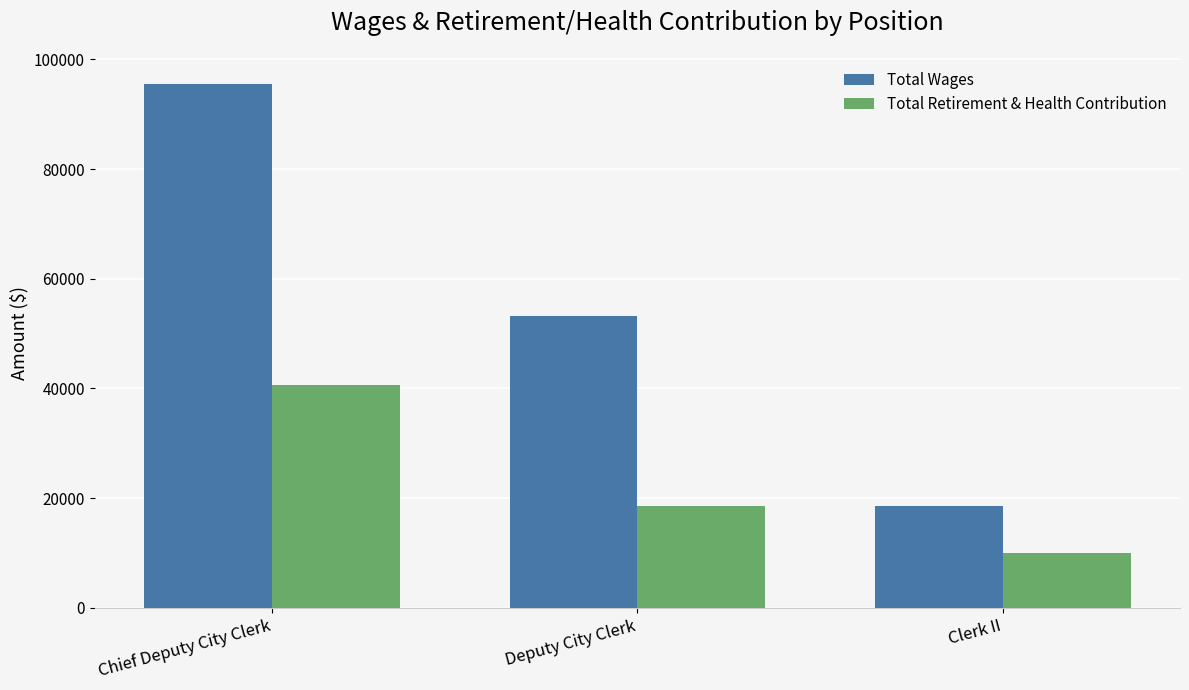

Reading left to right, list all the values displayed in this chart.

Total Wages: 95515	53183	18638
Total Retirement & Health Contribution: 40729	18631	10095